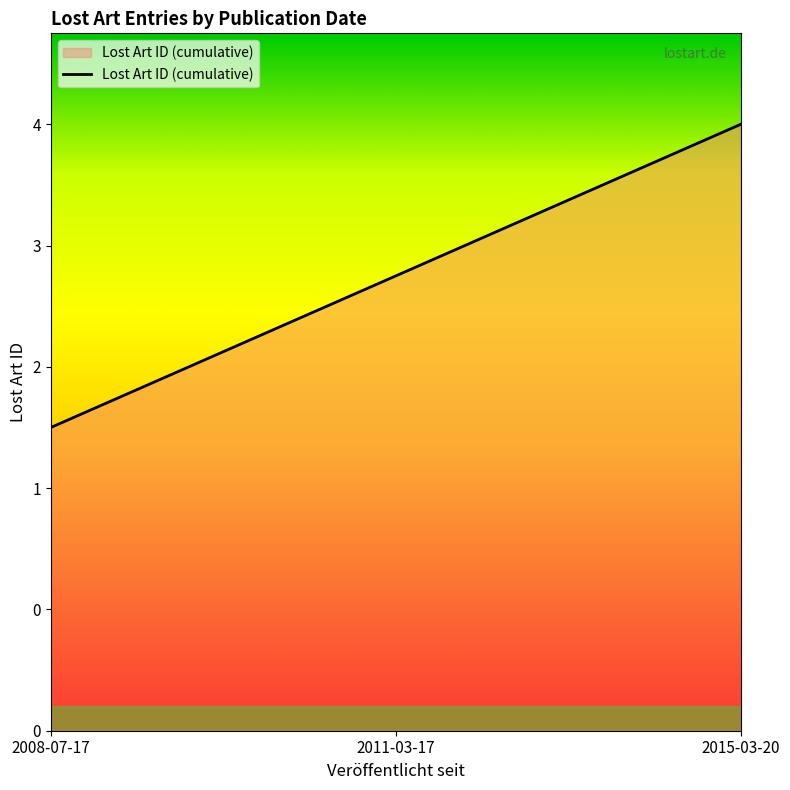

Where does the data first go above 3?

2015-03-20